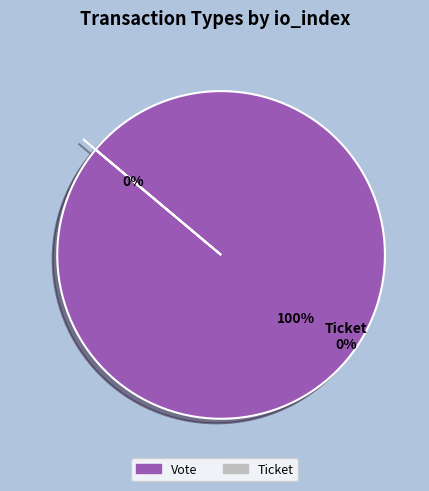

To the nearest percent, what is the difference between the Ticket and Vote slice percentages?

100%